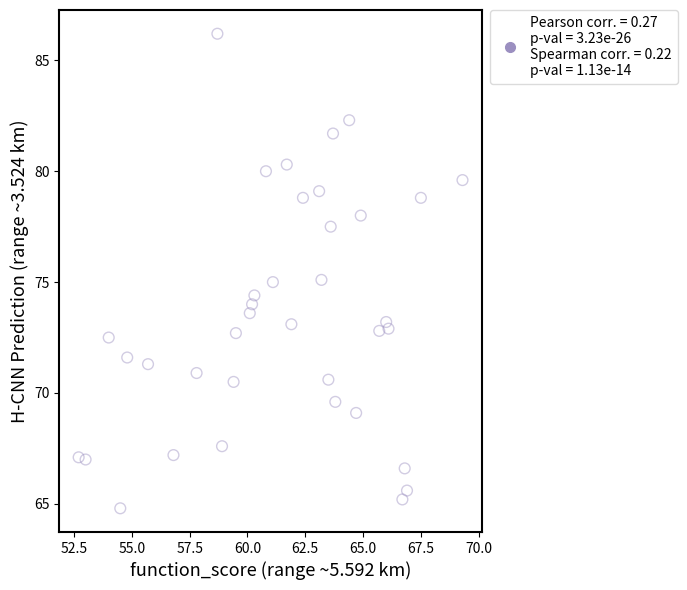

What is the range of Y values (max minus min)?

21.4